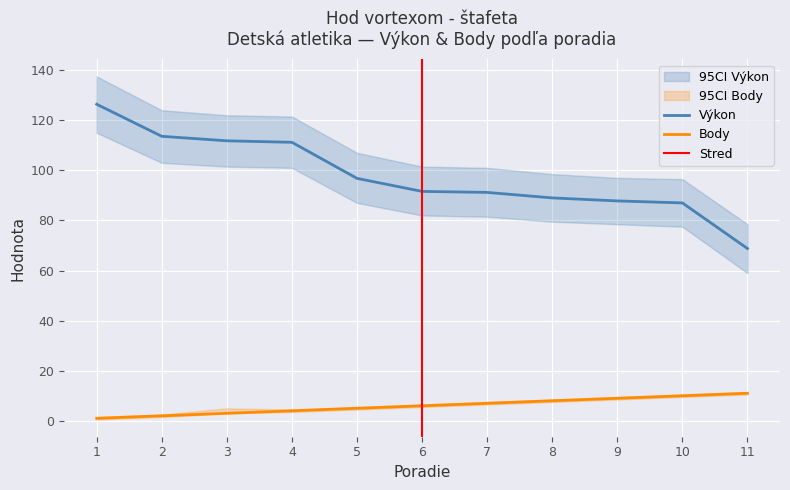

Reading left to right, extract all data points from this chart.

Výkon: 1=126.4	2=113.6	3=111.8	4=111.2	5=96.8	6=91.6	7=91.2	8=89.0	9=87.8	10=87.0	11=68.8
Body: 1=1.0	2=2.0	3=3.0	4=4.0	5=5.0	6=6.0	7=7.0	8=8.0	9=9.0	10=10.0	11=11.0